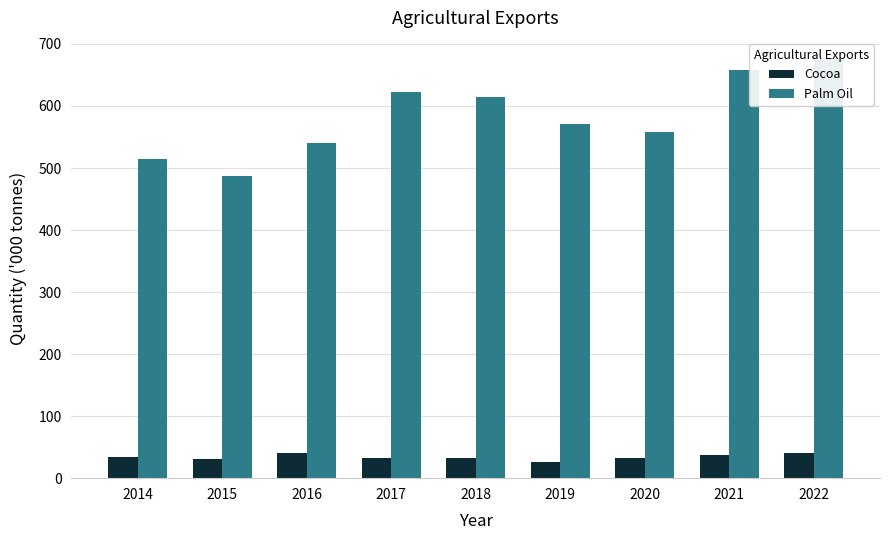

What are all the series names shown in the legend?

Cocoa, Palm Oil